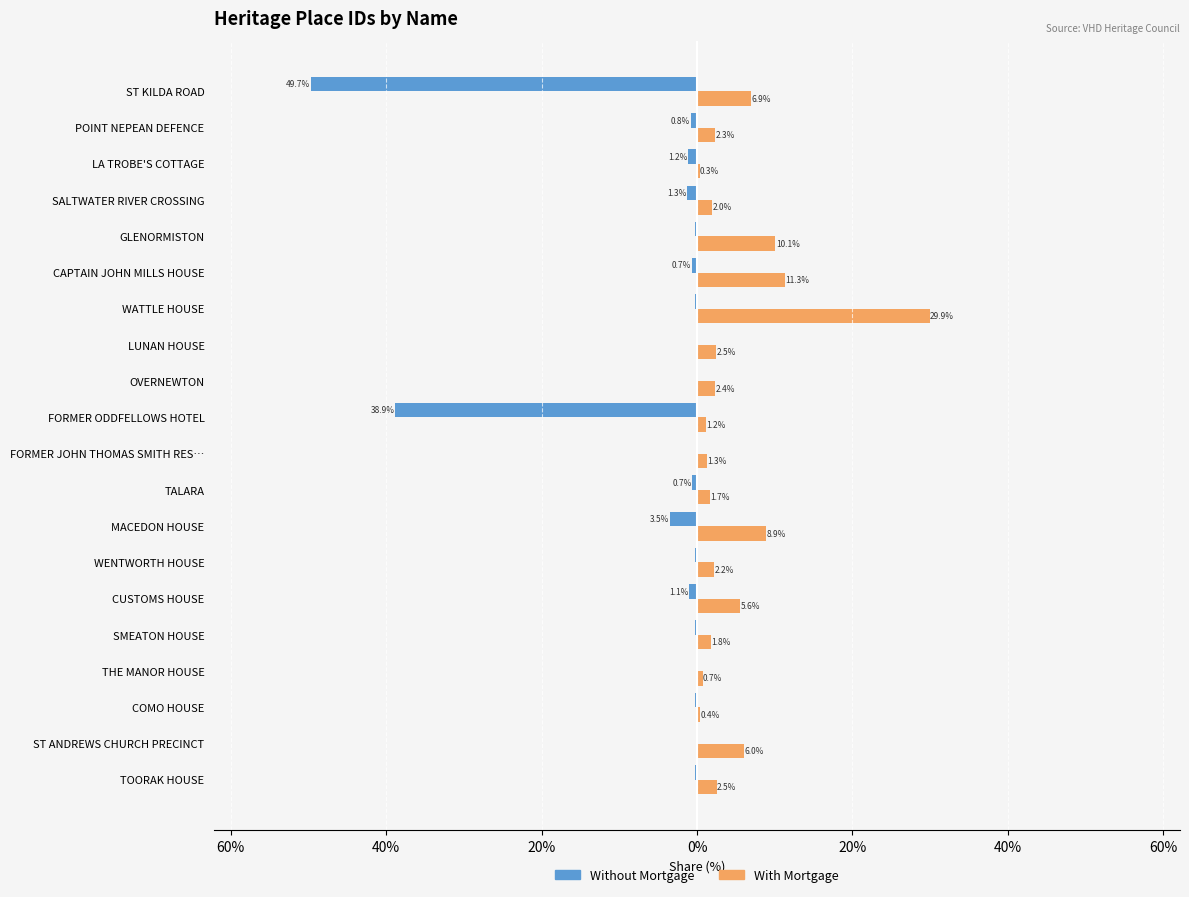

What are all the series names shown in the legend?

Without Mortgage, With Mortgage